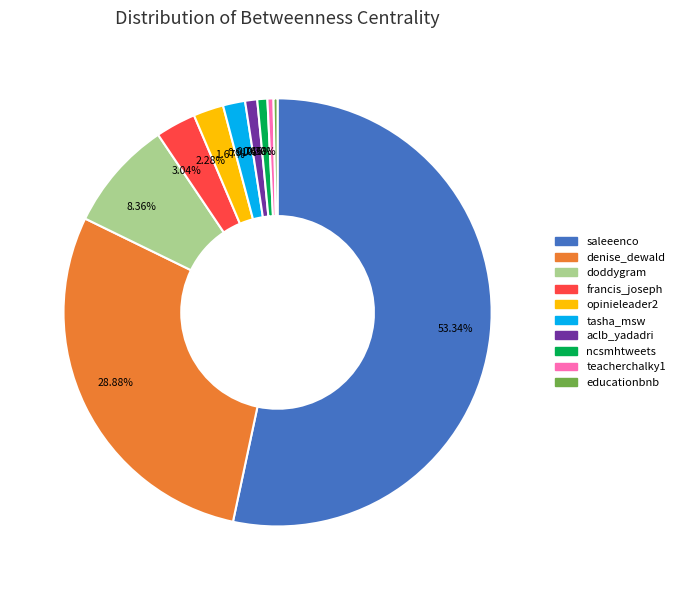

Between 8.36% and 0.46%, which is larger?

8.36%